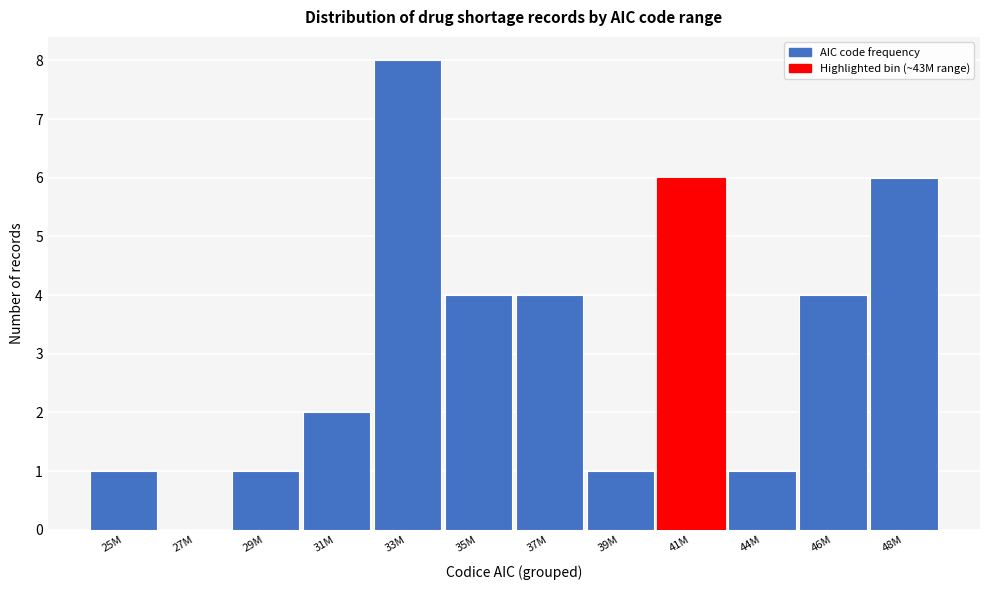

Reading left to right, list all the values displayed in this chart.

25M=1	27M=0	29M=1	31M=2	33M=8	35M=4	37M=4	39M=1	41M=6	44M=1	46M=4	48M=6